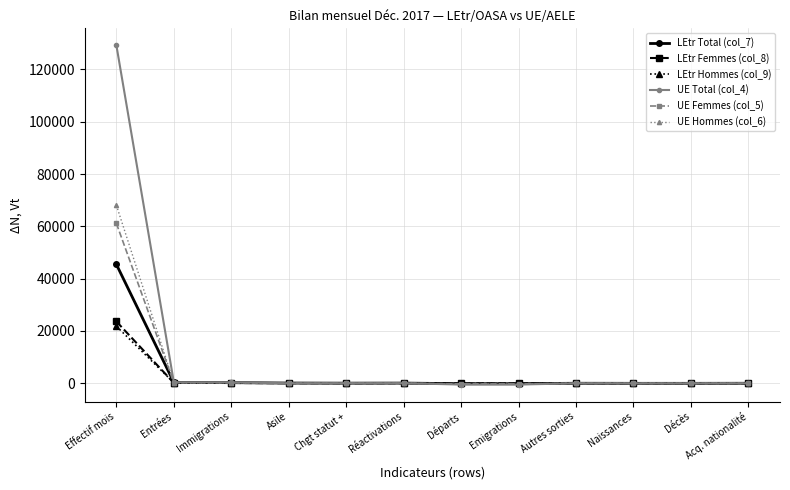

What is the total value across all series at Départs?

-1316